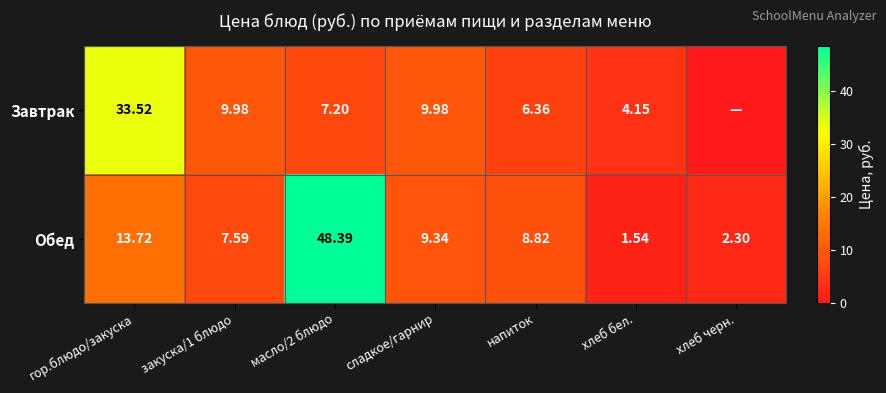

Between масло/2 блюдо and сладкое/гарнир, which series saw the biggest shift?

Обед